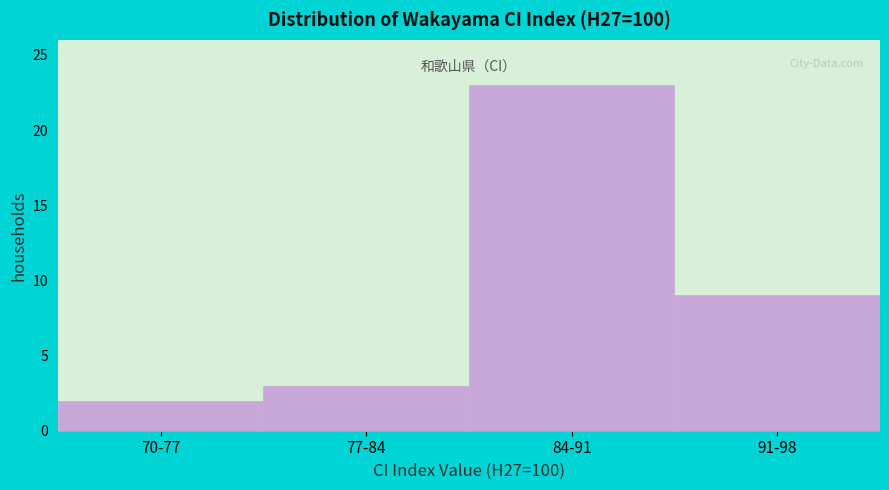

Reading right to left, list all the values displayed in this chart.

91-98=9	84-91=23	77-84=3	70-77=2